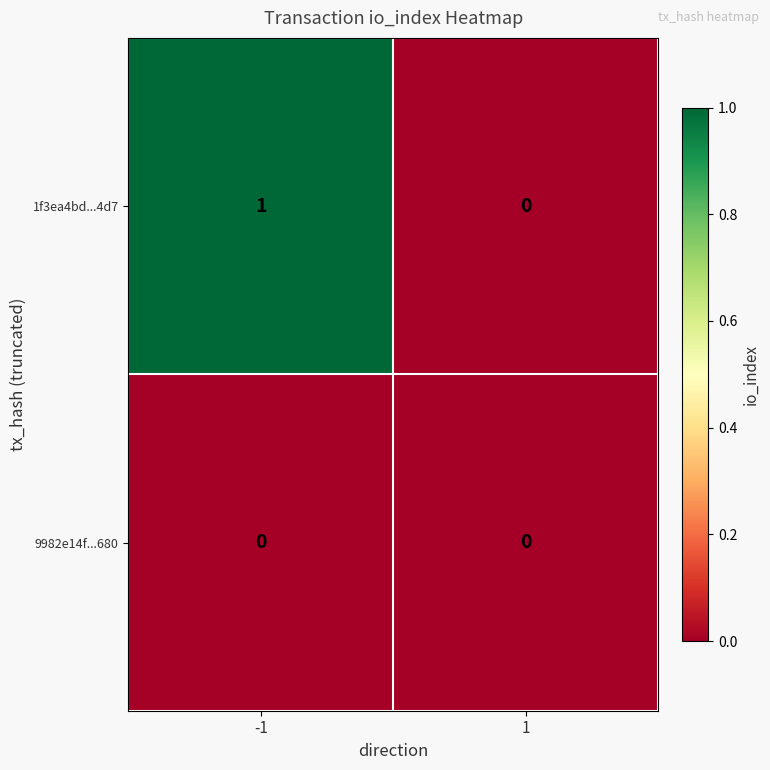

Which series has the largest total across all categories?

1f3ea4bd...4d7